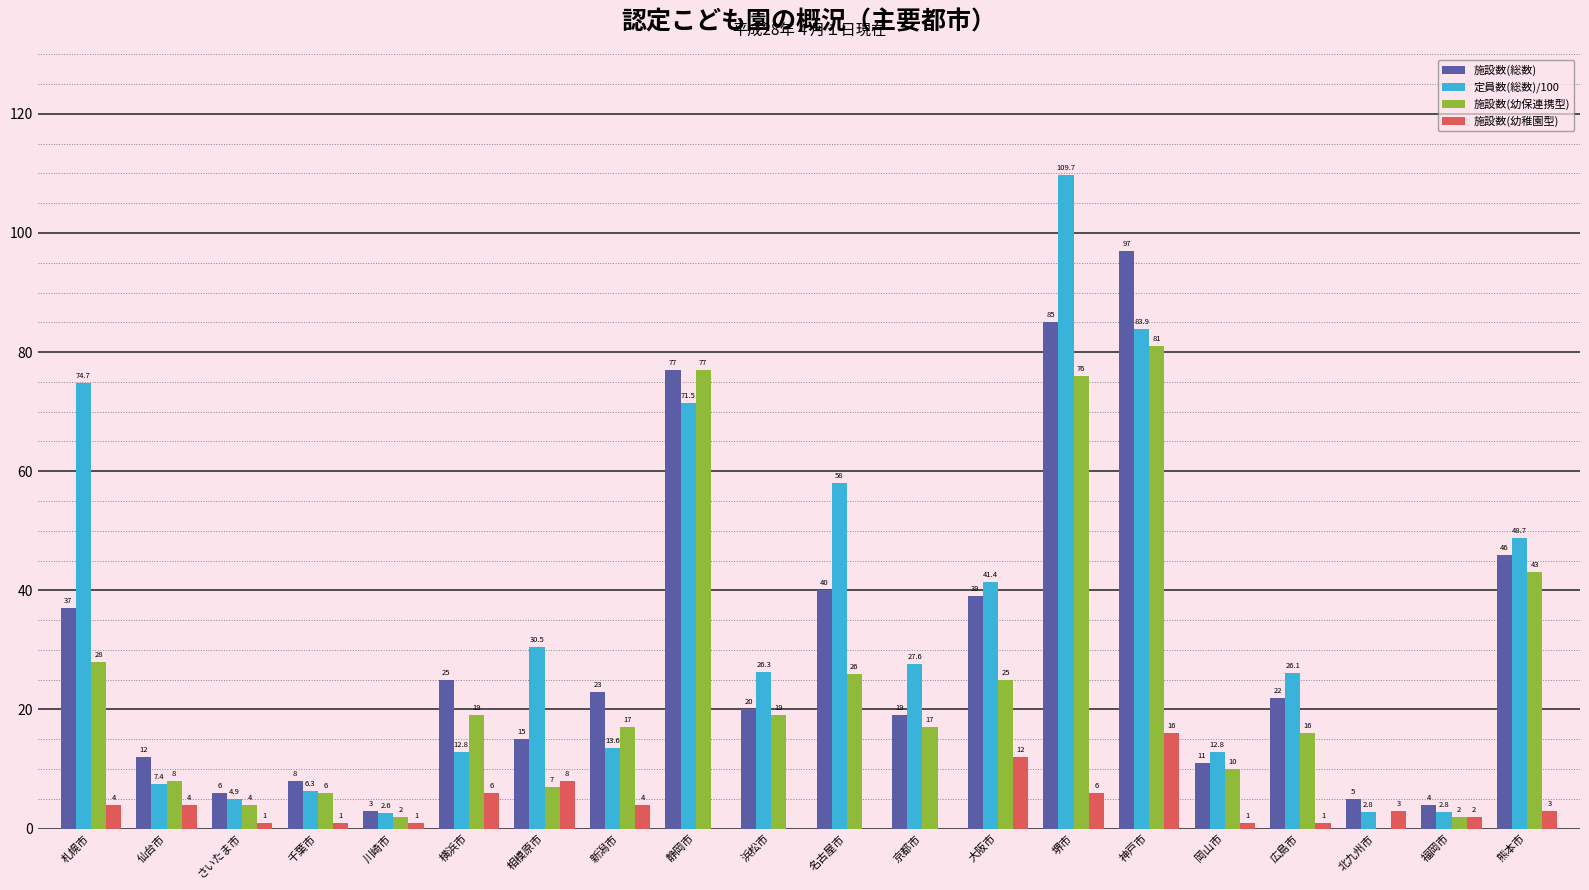

What is the difference between the 施設数(幼稚園型) values at 横浜市 and 浜松市?

6.0